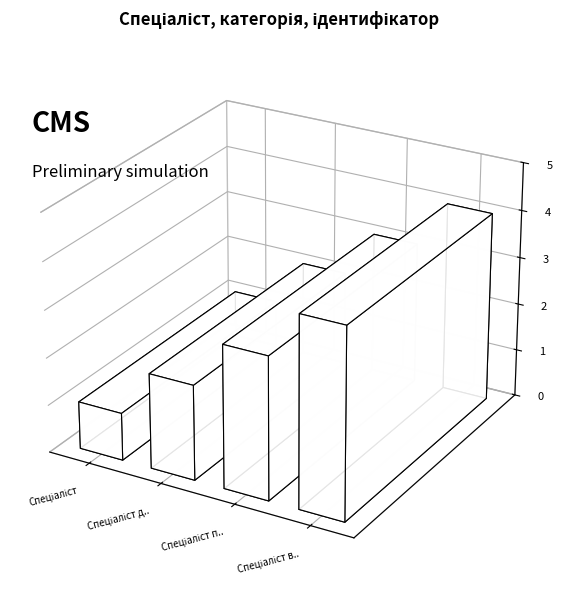

What is the difference between the maximum and second lowest values?

2